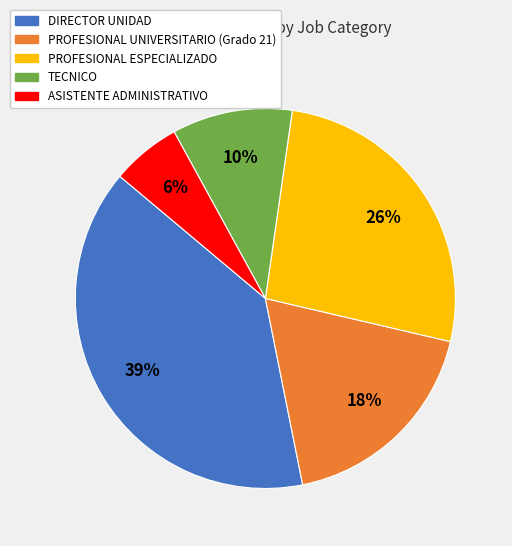

To the nearest percent, what is the difference between the largest and smallest slice percentages?

33%